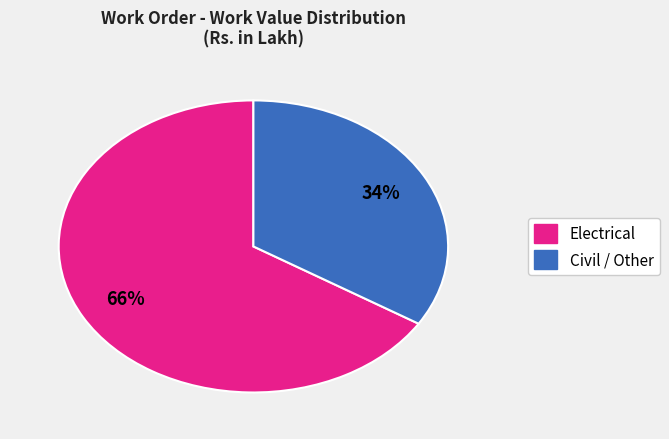

How many segments does this pie chart have?

2